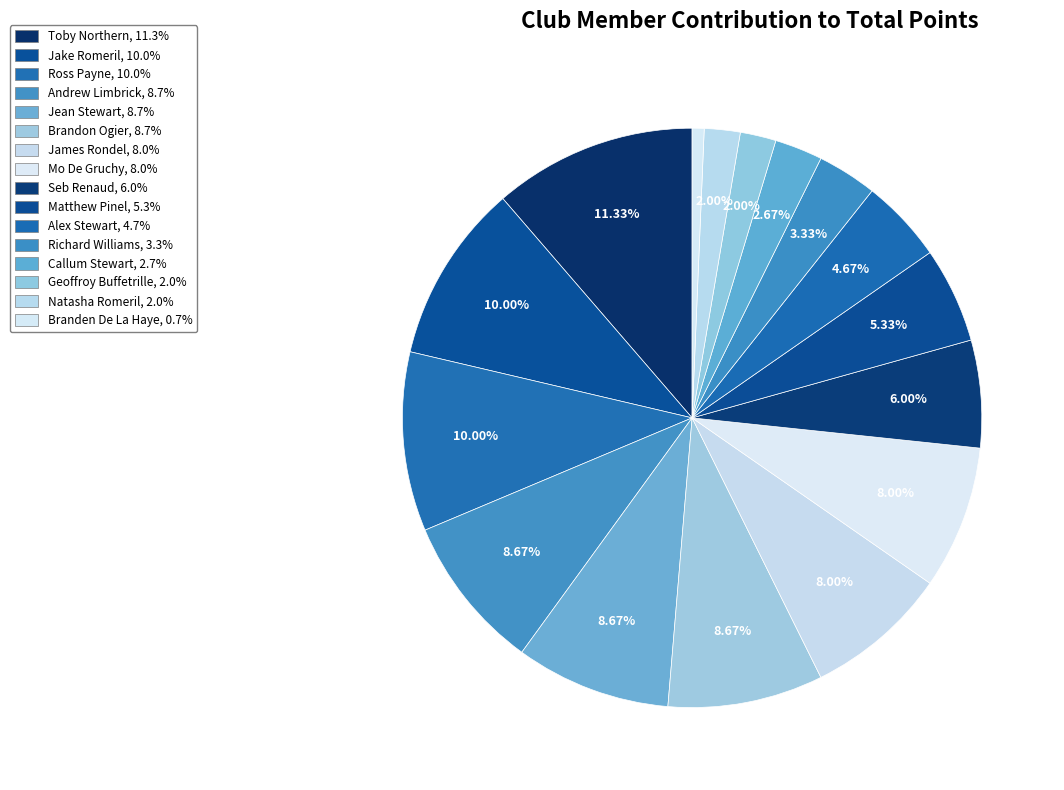

How many segments does this pie chart have?

16